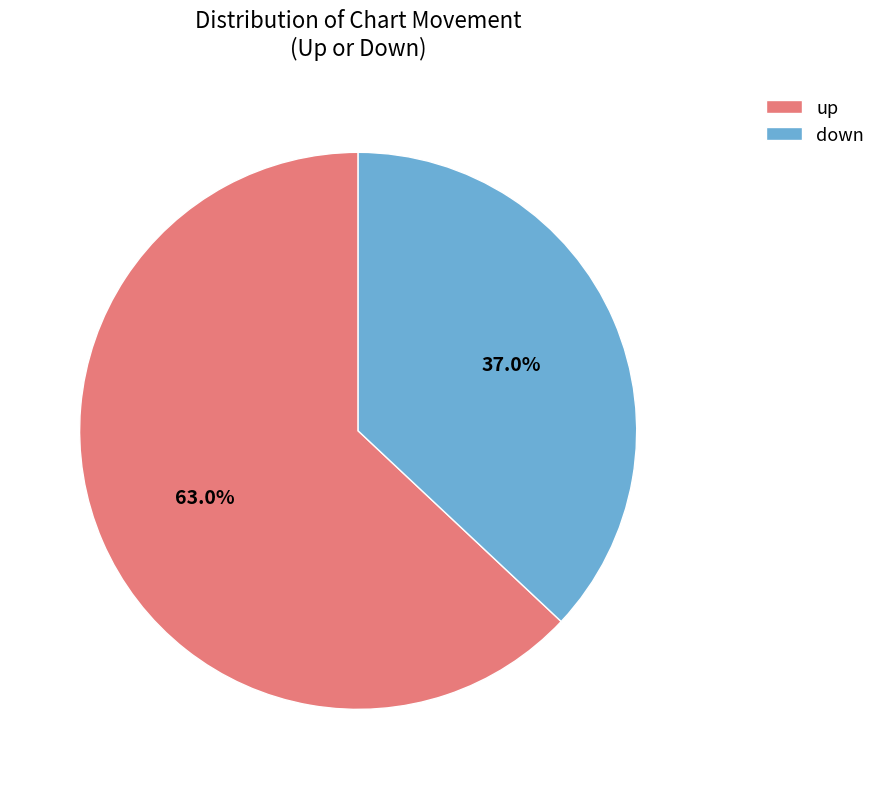

True or false: down accounts for 37% of the total.

True